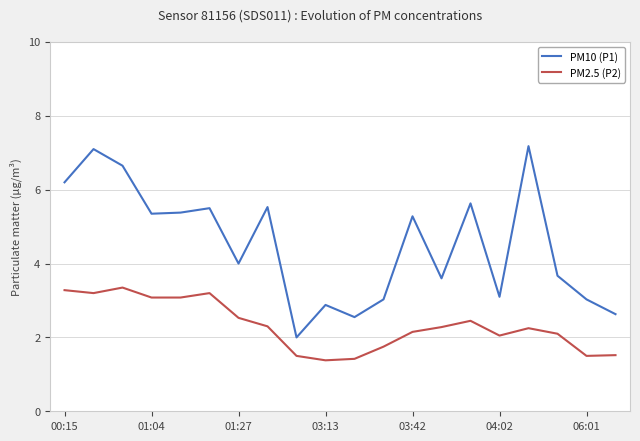

True or false: PM10 (P1) and PM2.5 (P2) cross at least once.

False